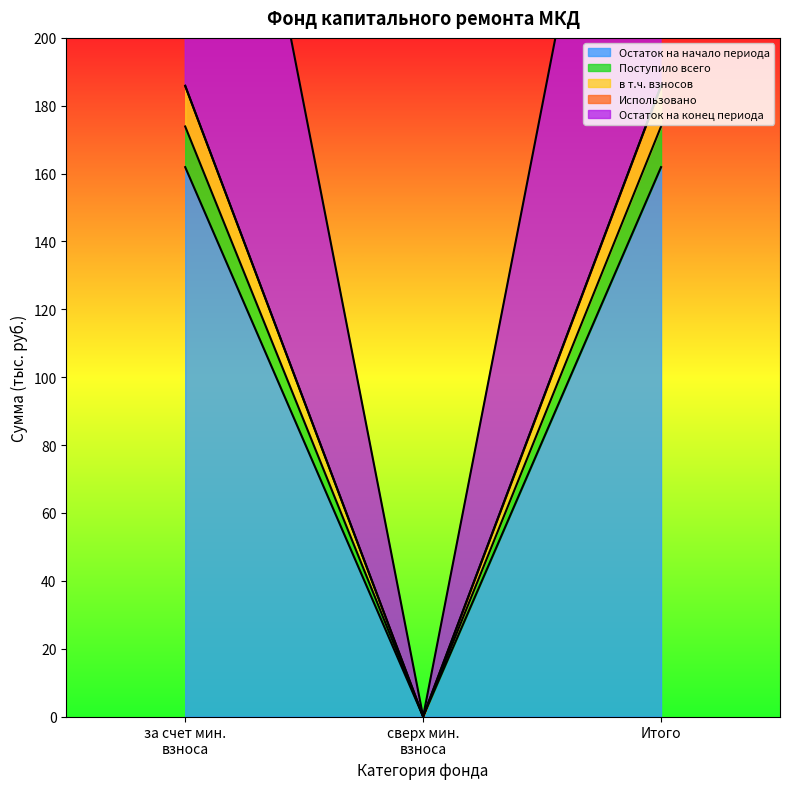

The Поступило всего series shows 173.9 at Итого. True or false?

True